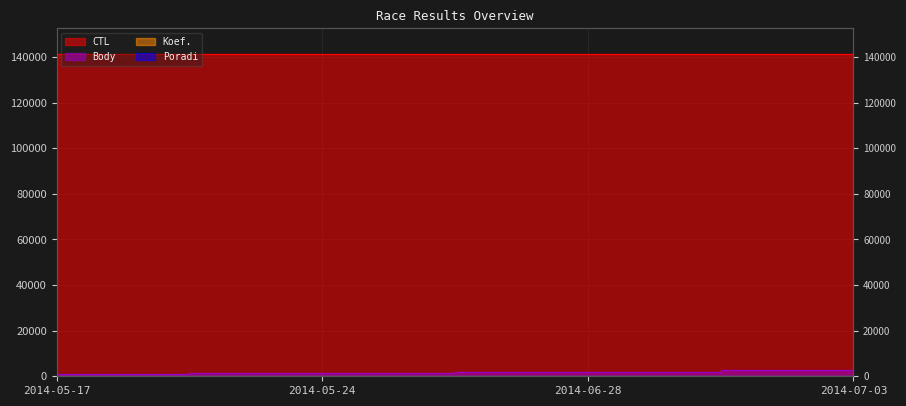

Is the value of Koef. at 2014-07-03 greater than the value of Poradi at 2014-05-24?

Yes